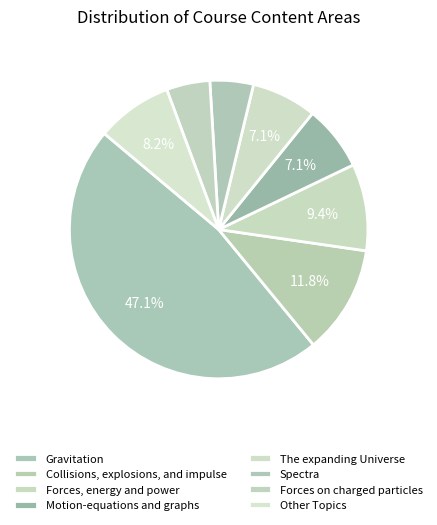

How many slices are in this pie chart?

8